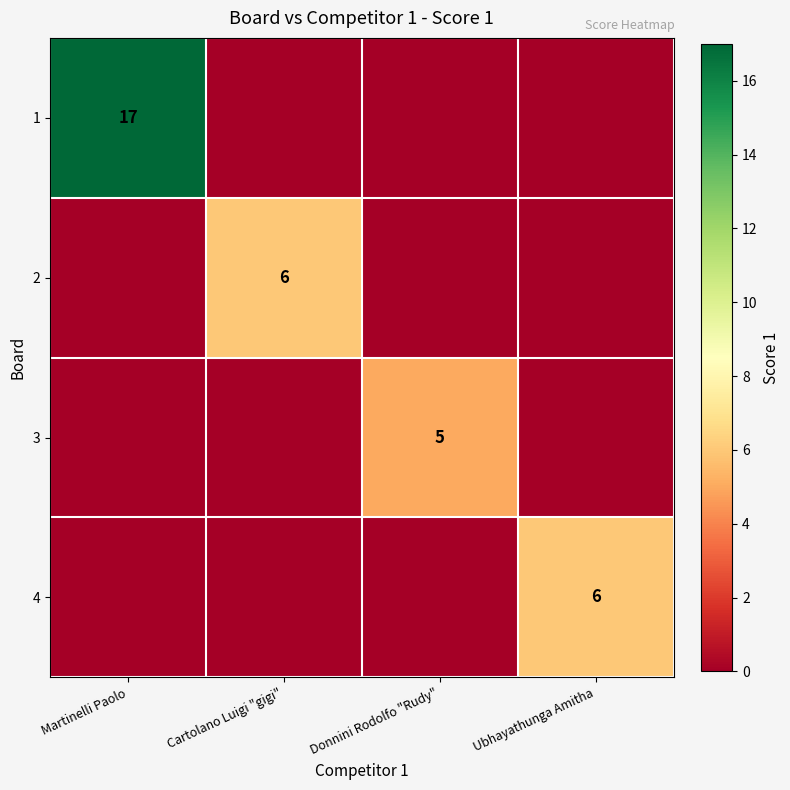

True or false: 2 has a value of 10 at Cartolano Luigi "gigi".

False